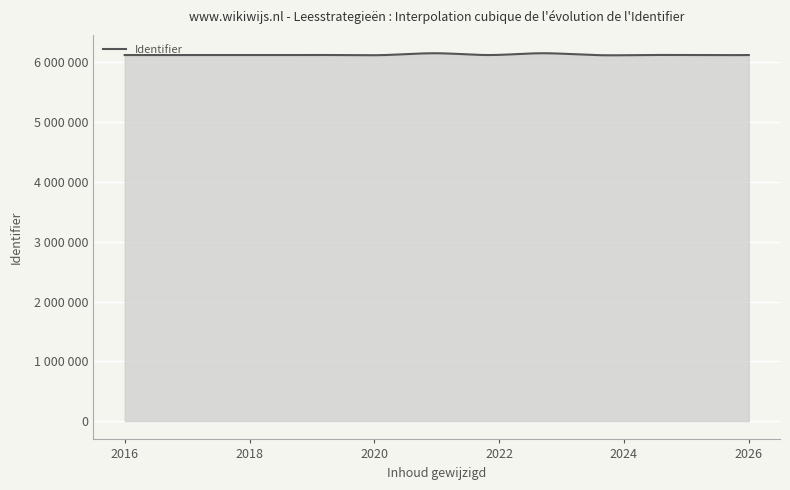

At which category does the chart reach its minimum across all series?

2025-01-26